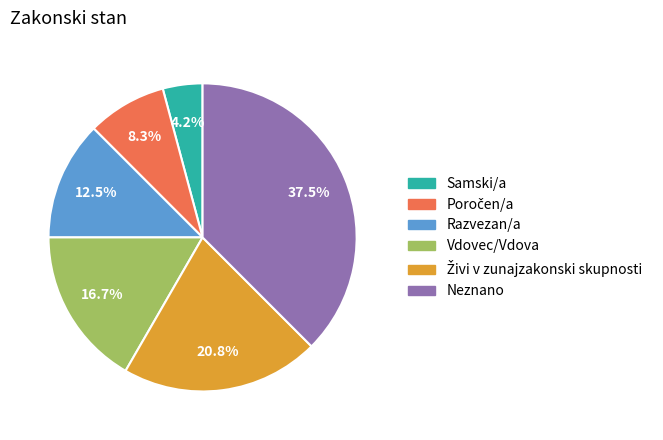

What is the ratio of the value at Vdovec/Vdova to the value at Samski/a?

4.0